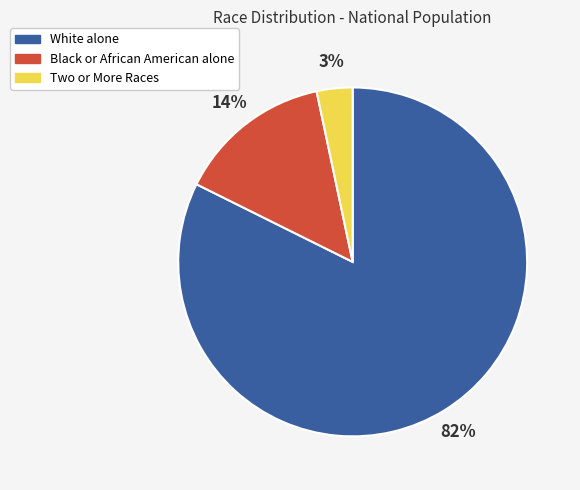

Count the number of slices in the pie.

3